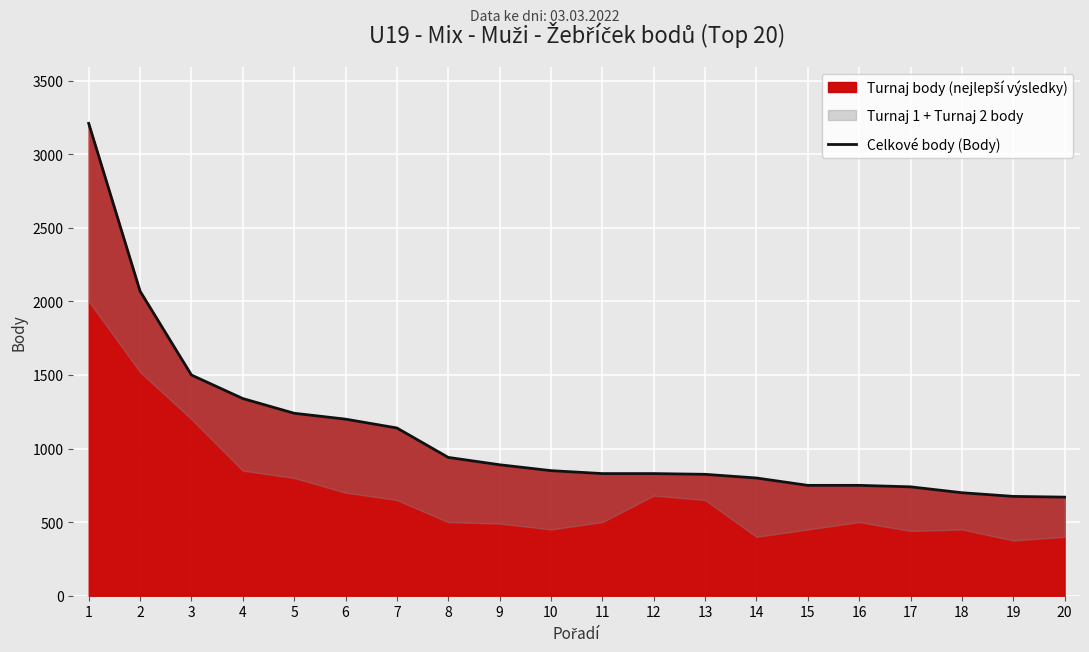

Count the number of values greater than 850.

9